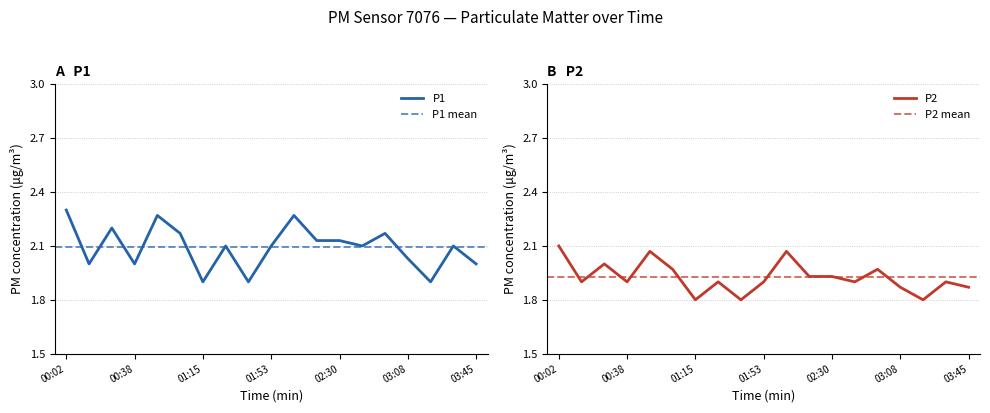

Where is the first local minimum for P2?

00:14